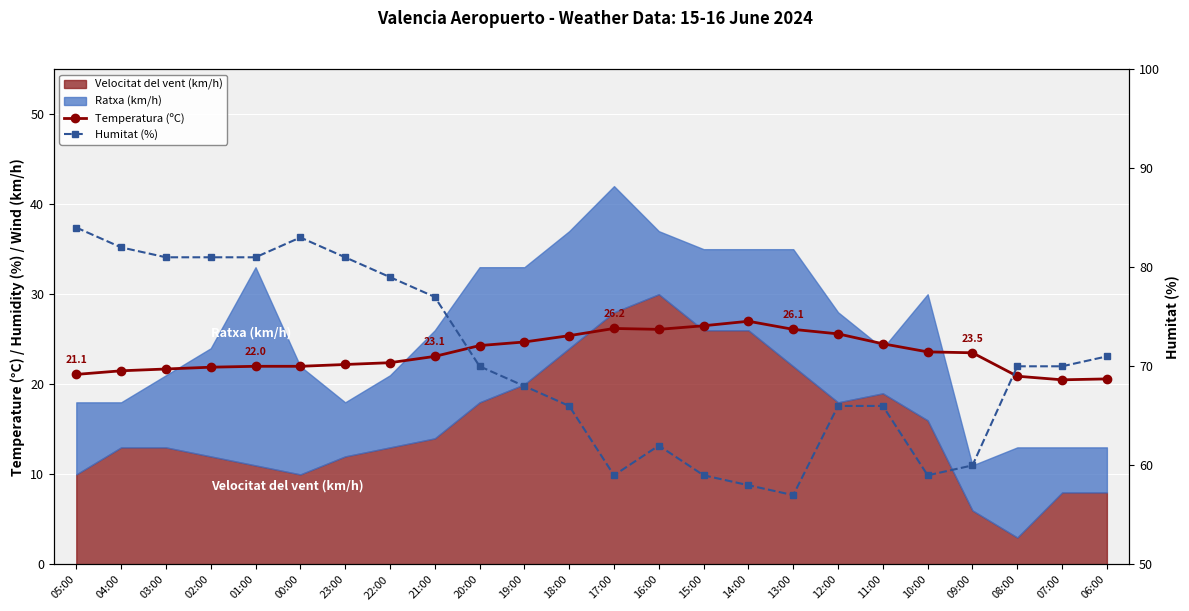

What is the label of the 13th point from the left?

17:00